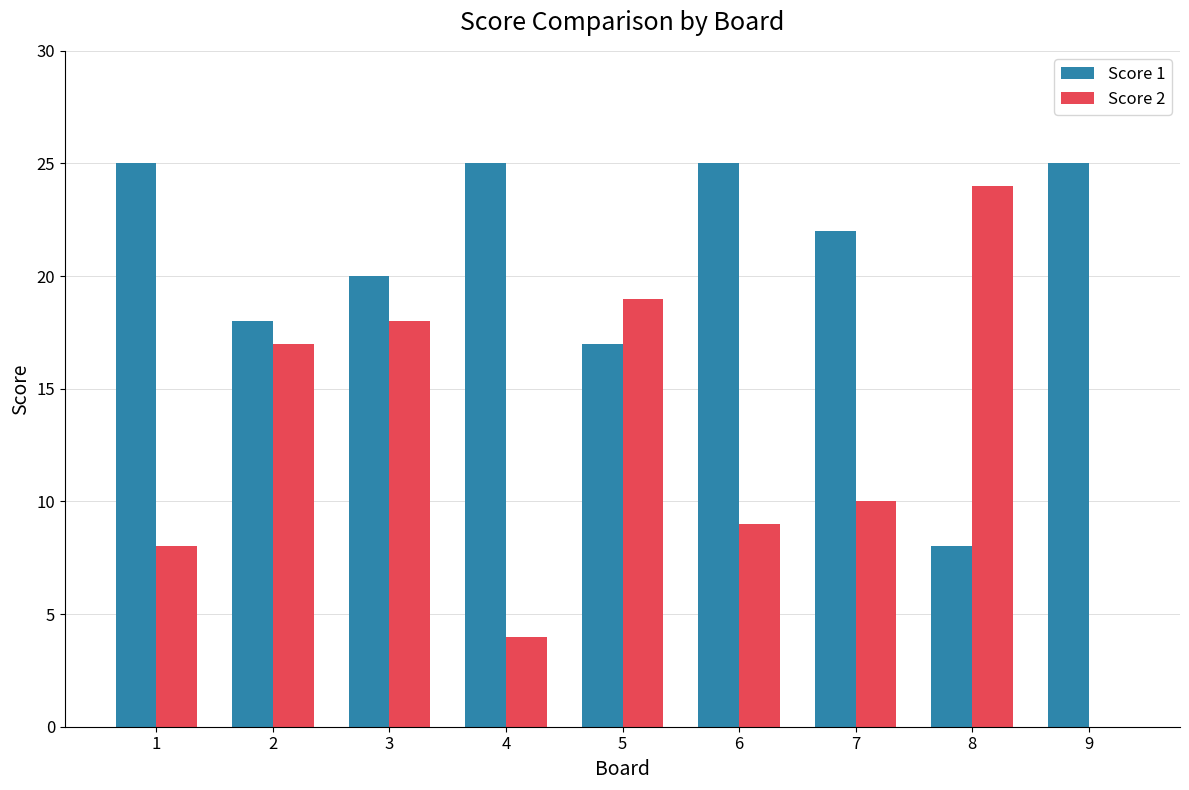

Are the bars grouped side by side (vs. stacked)?

Yes